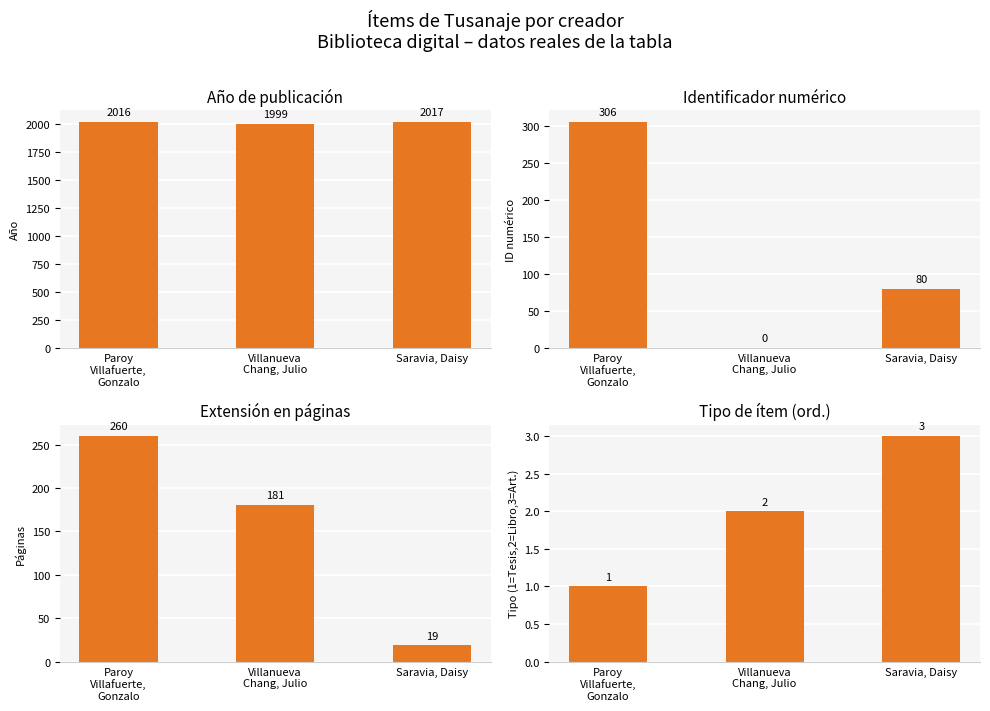

Which category has the lowest value across all series?

Villanueva
Chang, Julio